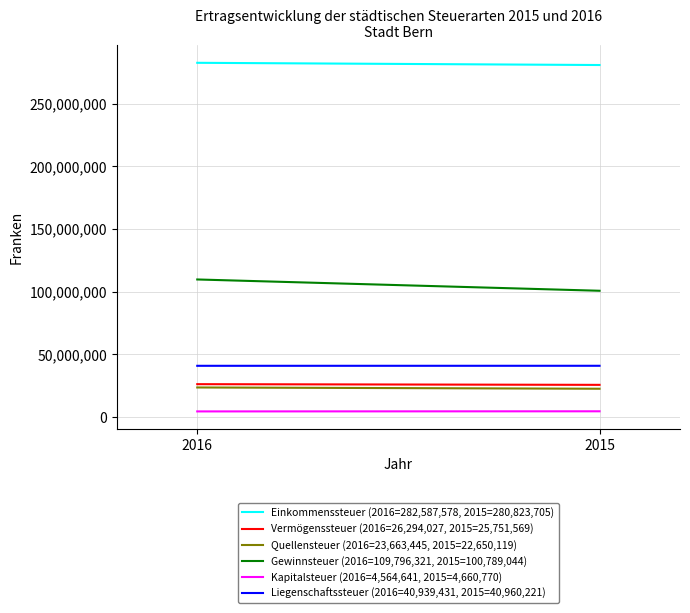

What is the approximate value of Einkommenssteuer (2016=282,587,578, 2015=280,823,705) at 2016, to the nearest 10?

282587580